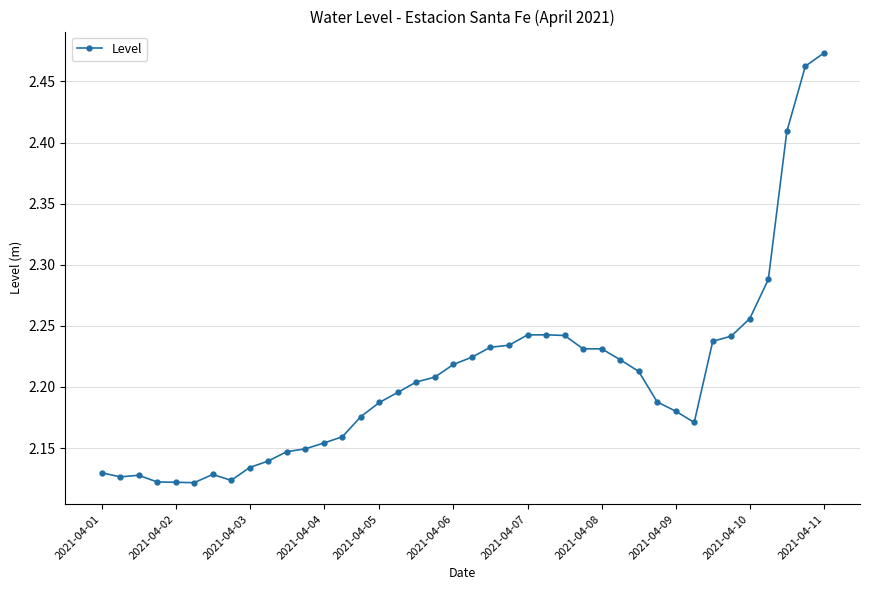

How many values are between 2 and 3?

40